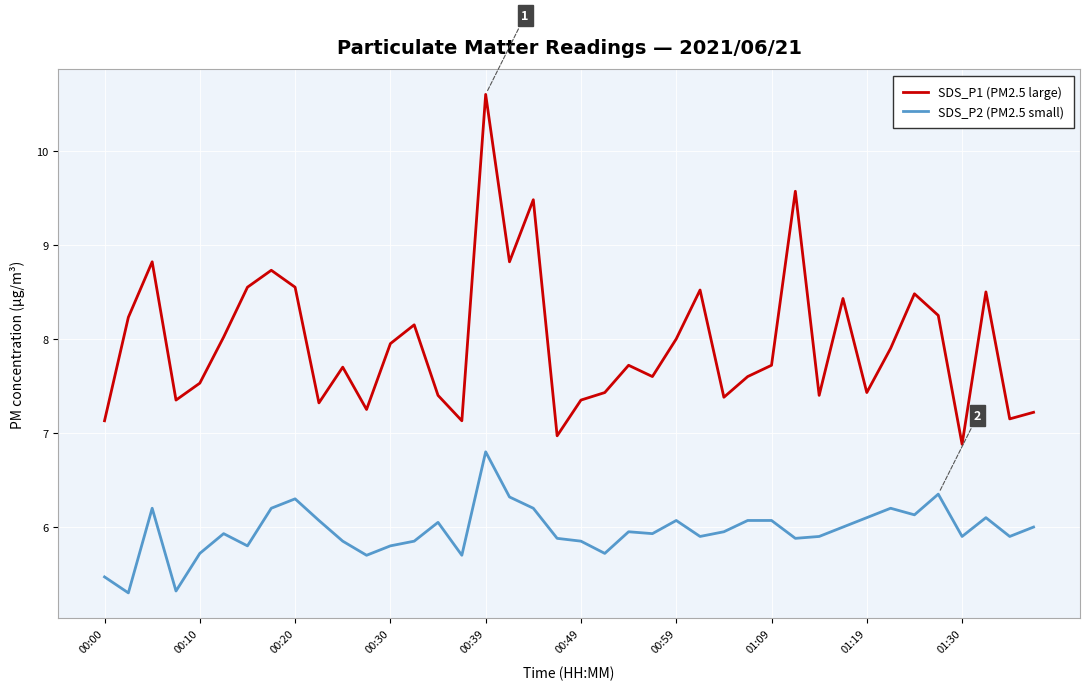

What is the difference between the second highest and second lowest values in the SDS_P1 (PM2.5 large) series?

2.6